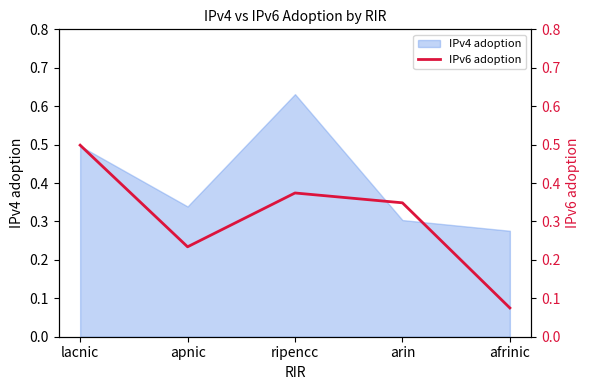

Rank the categories by IPv4 adoption value from lowest to highest.

afrinic, arin, apnic, lacnic, ripencc